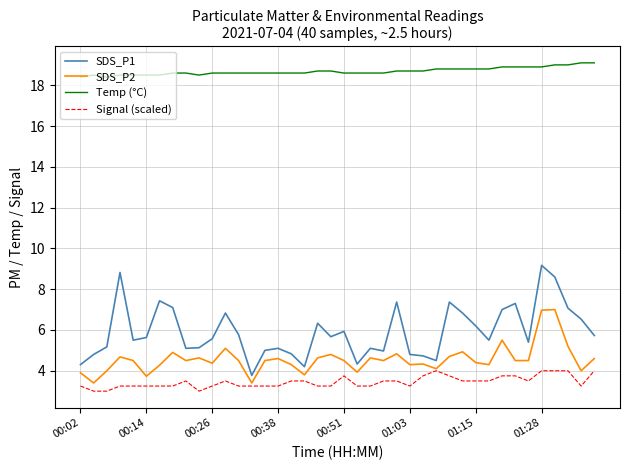

Which series has the largest total across all categories?

Temp (°C)